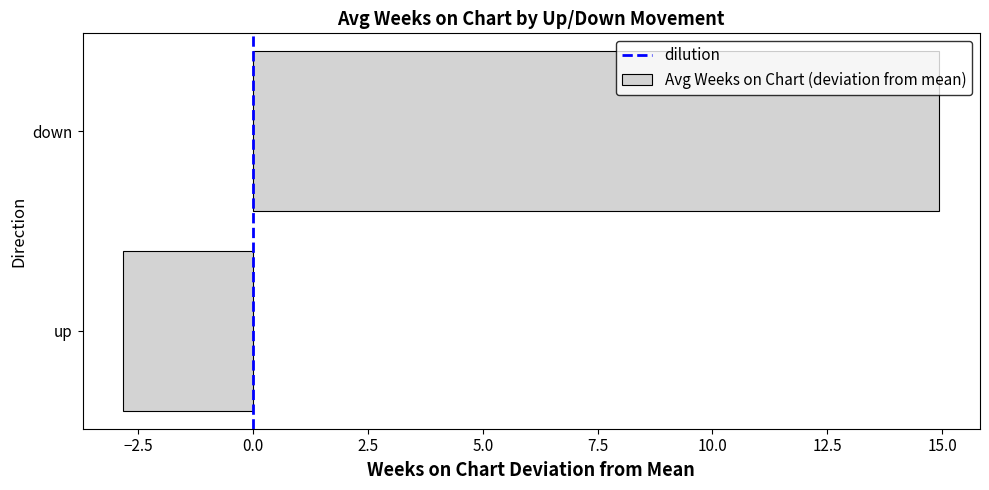

Rank the categories by value from lowest to highest.

up, down